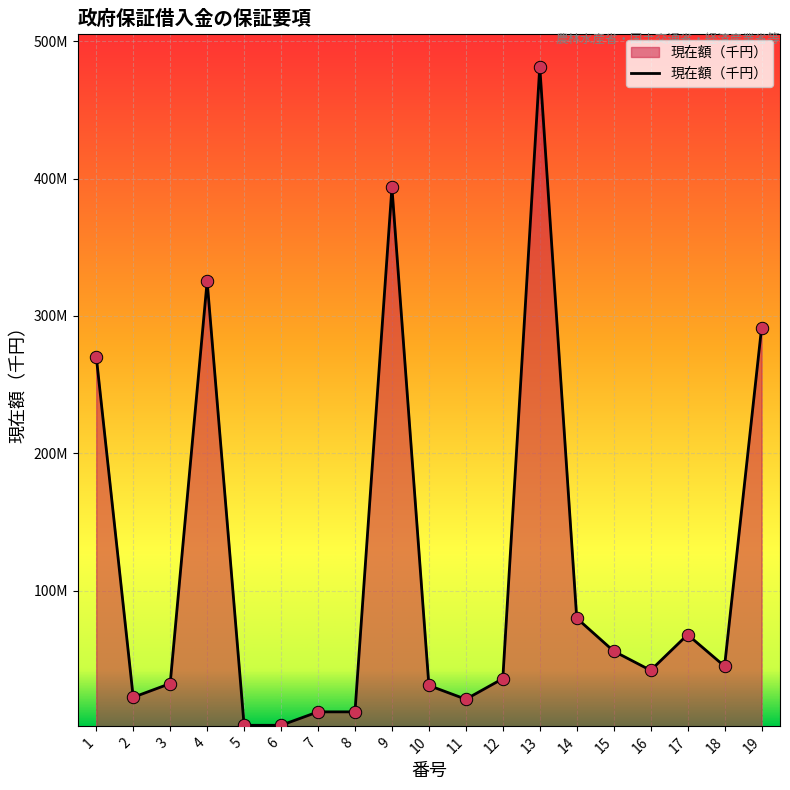

What is the ratio of the value at 12 to the value at 16?

0.9